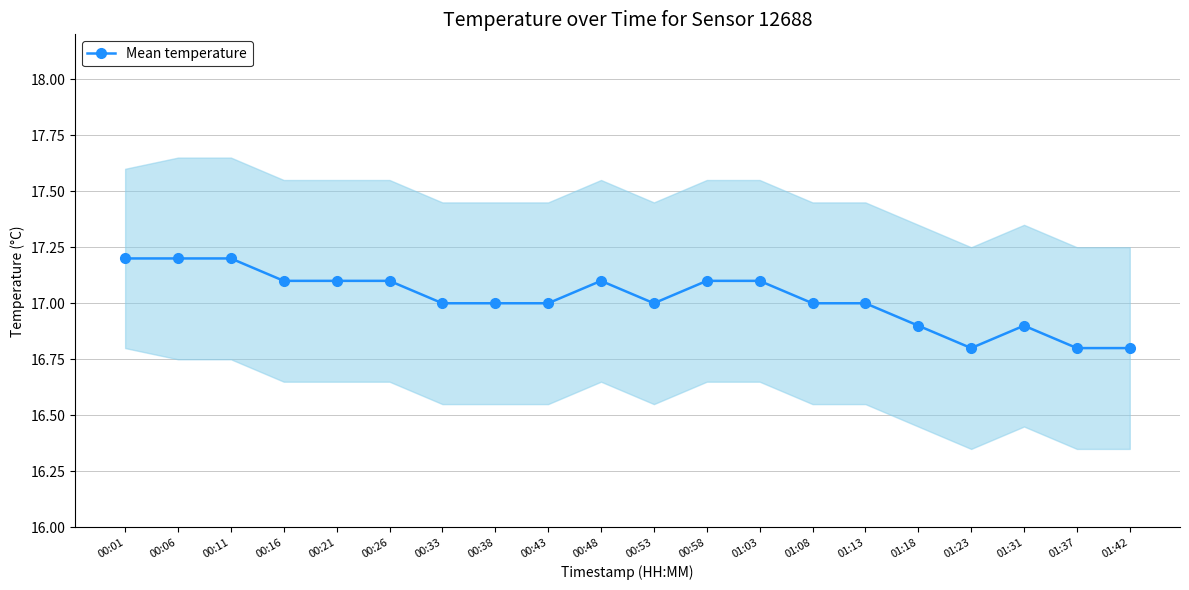

Where is the first local maximum?

00:48